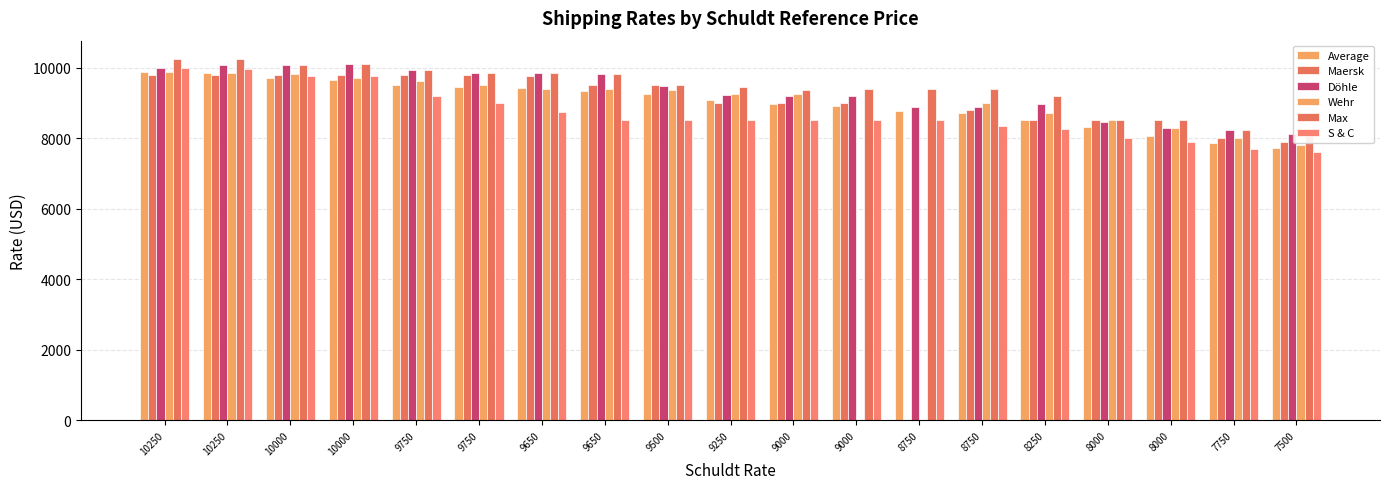

Does the chart contain any negative values?

No